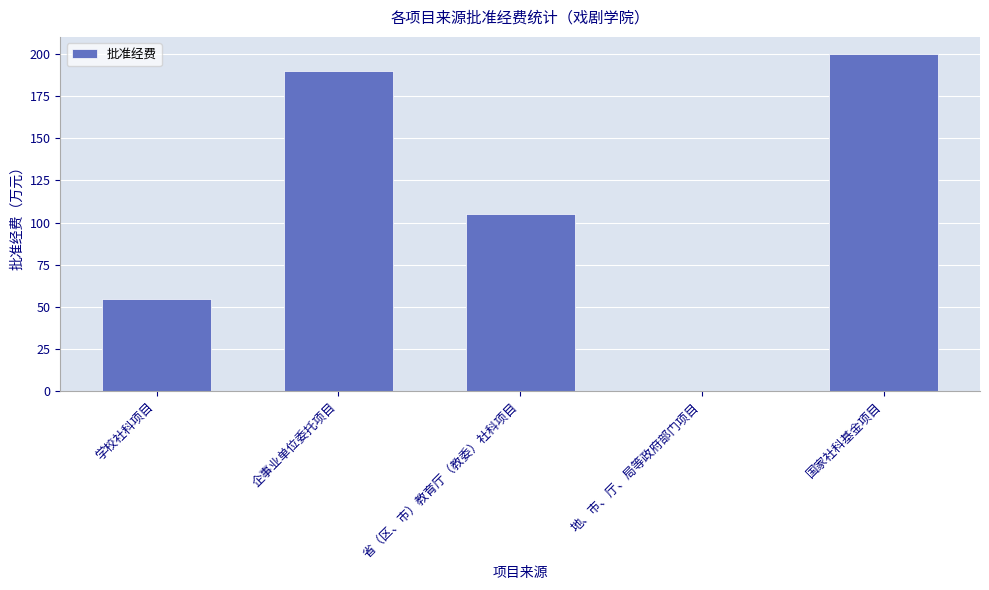

Count the number of categories in the chart.

5